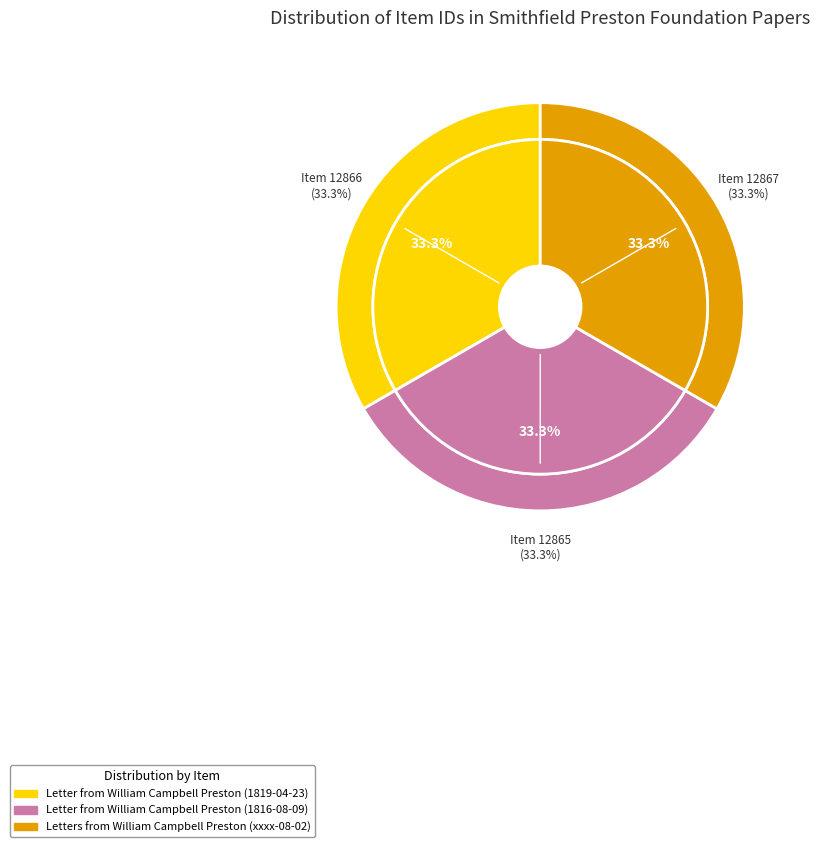

Does Letters from William Campbell Preston (xxxx-08-02) account for over 50% of the chart?

No